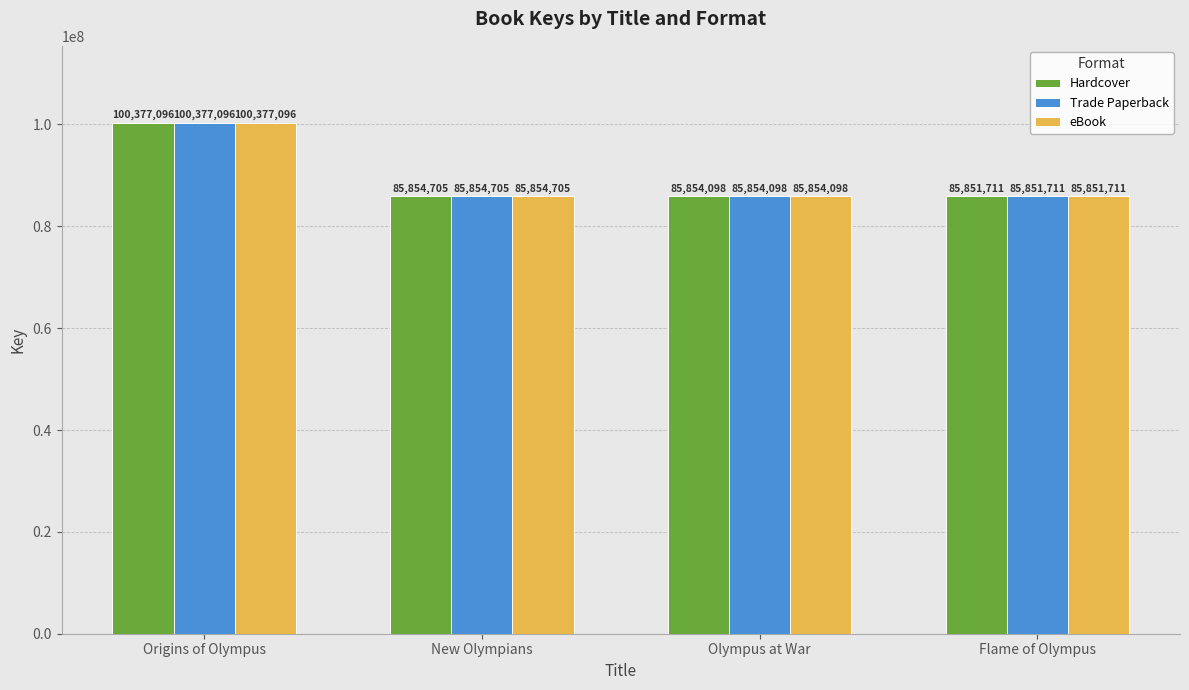

At which label is Hardcover closest to 93114403?

New Olympians